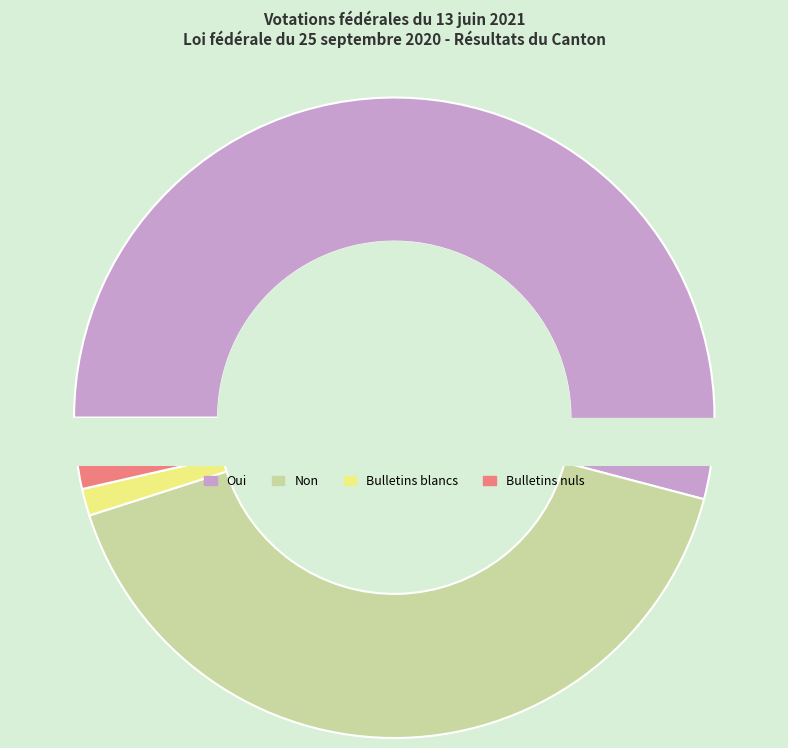

The Non slice represents 31% of the pie. True or false?

False